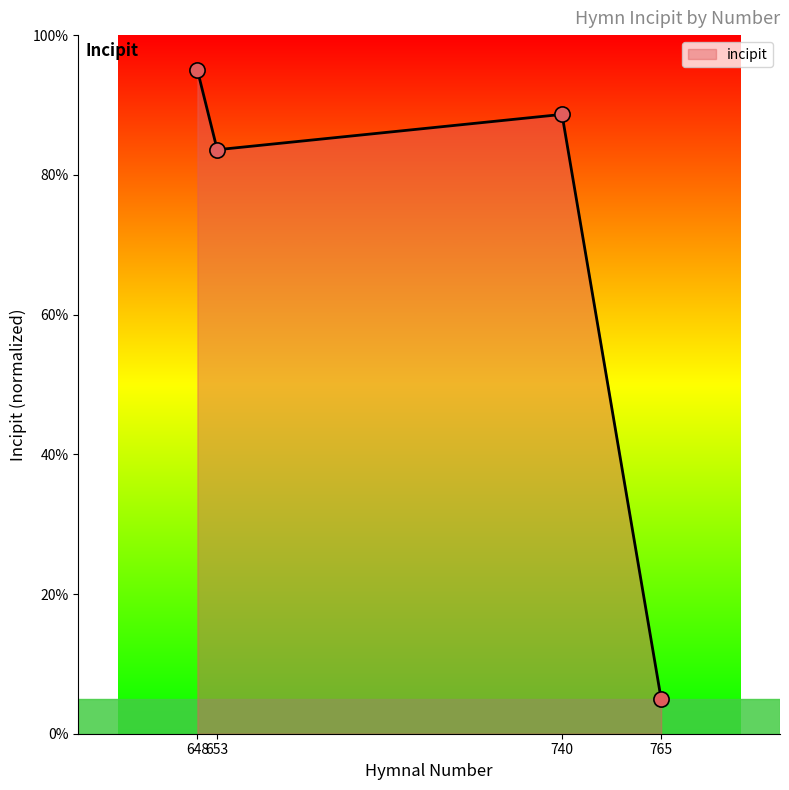

Approximately how many times larger is the value at 740 compared to 653?

1.1